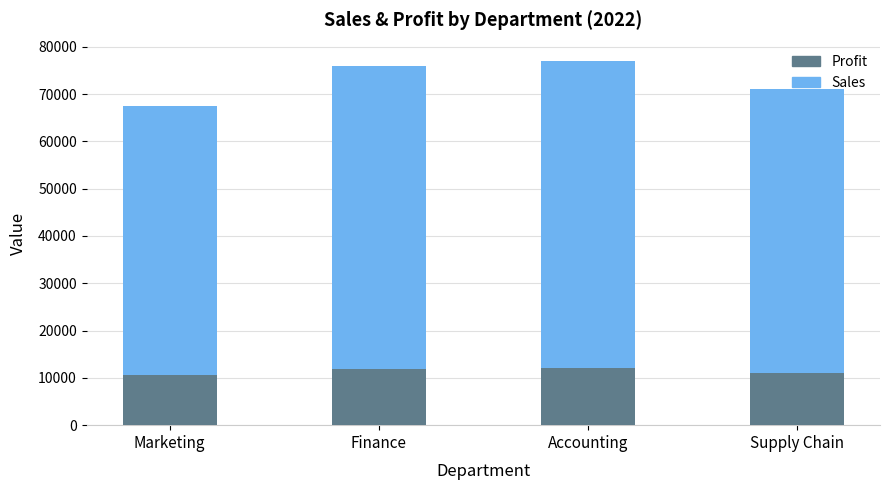

The value of Profit at Finance is 7224. True or false?

False